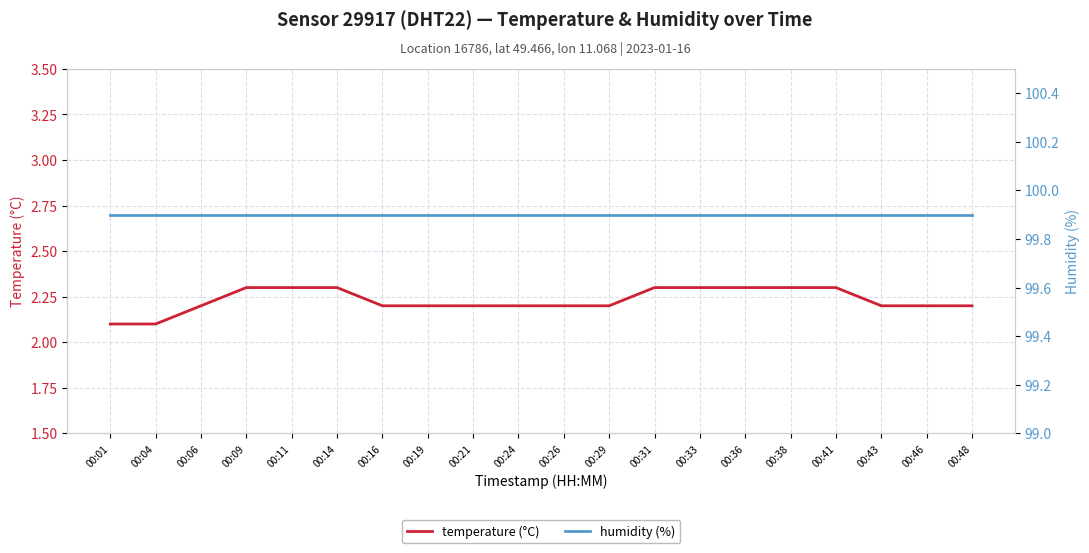

At which label does humidity (%) reach its peak?

00:01